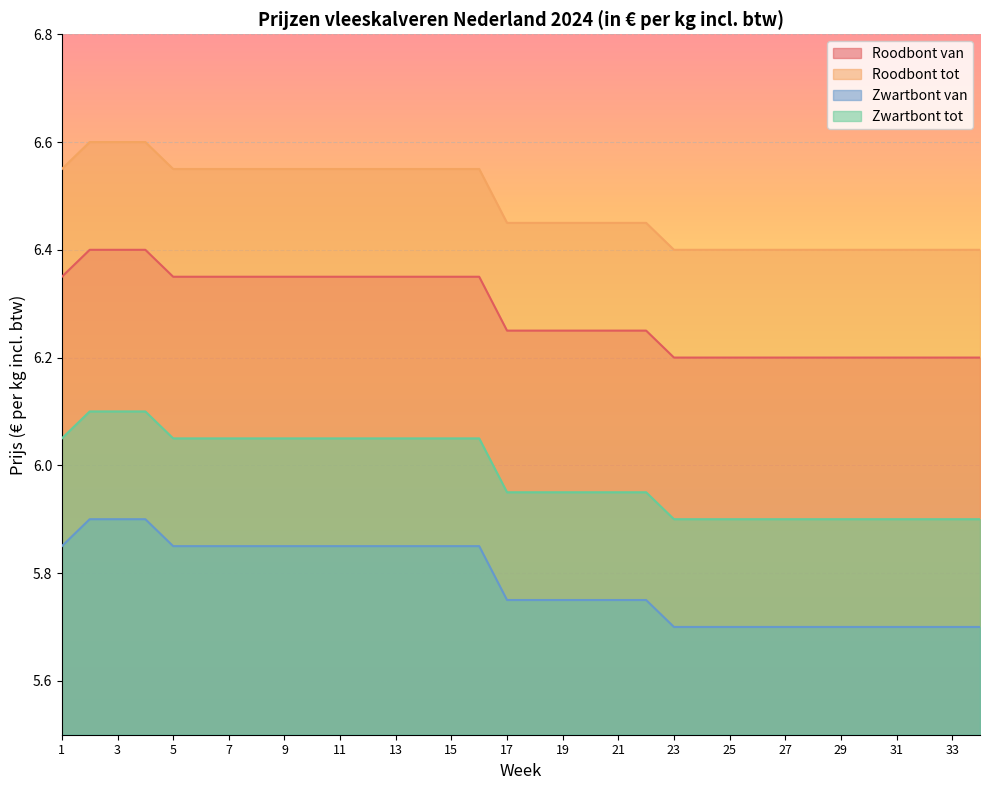

The Roodbont tot series shows 6.4 at 27. True or false?

True